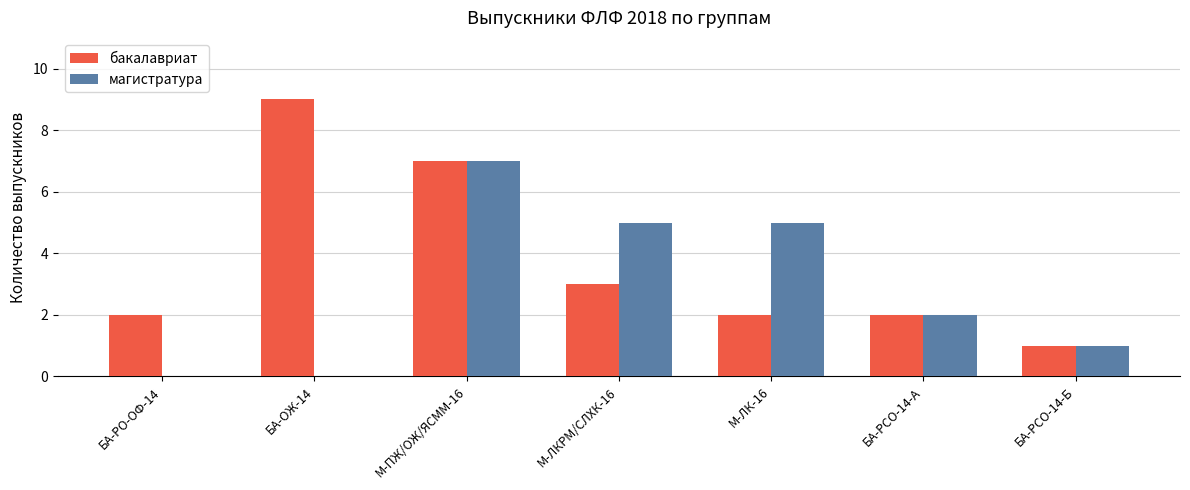

The value of магистратура at М-ЛК-16 is 8. True or false?

False